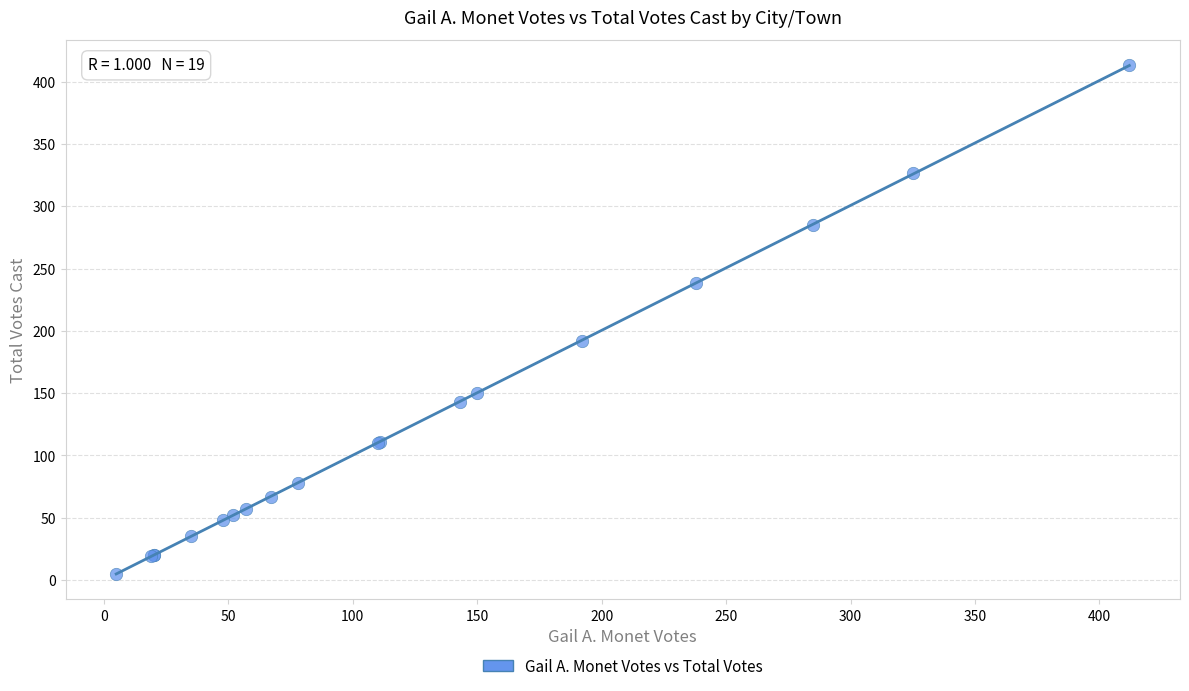

What Y value in the scatter plot is closest to 209?

192